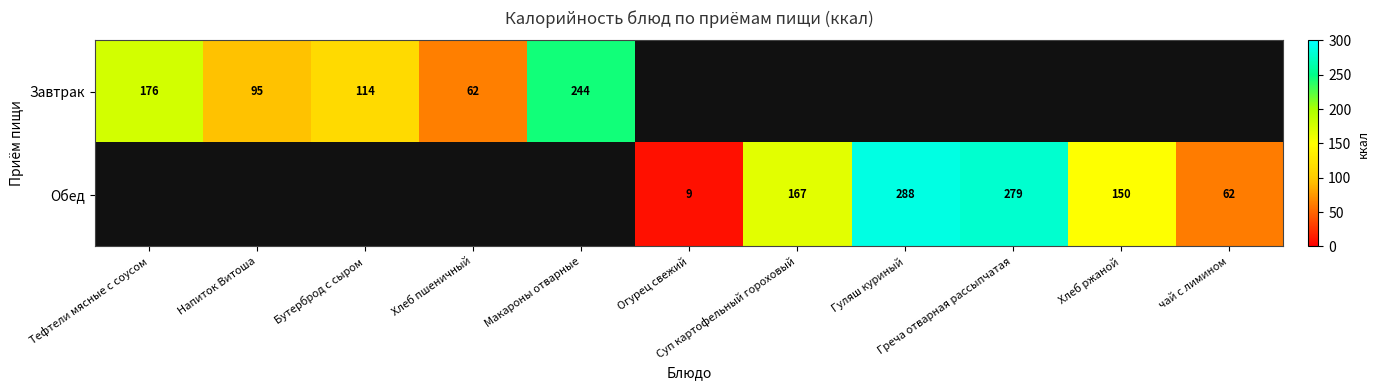

At which label does Завтрак reach its minimum?

Хлеб пшеничный